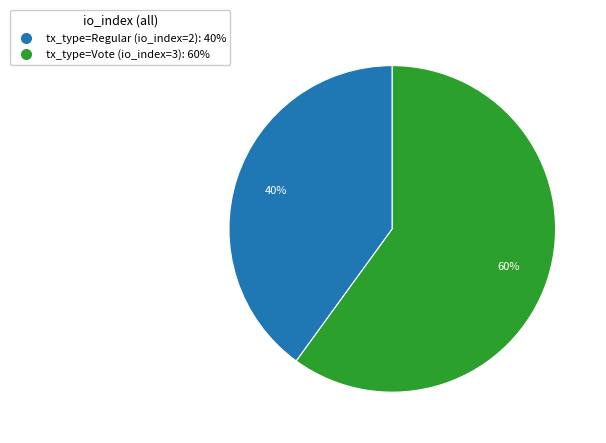

Is it true that tx_type=Regular (io_index=2) is 40% of the pie?

True